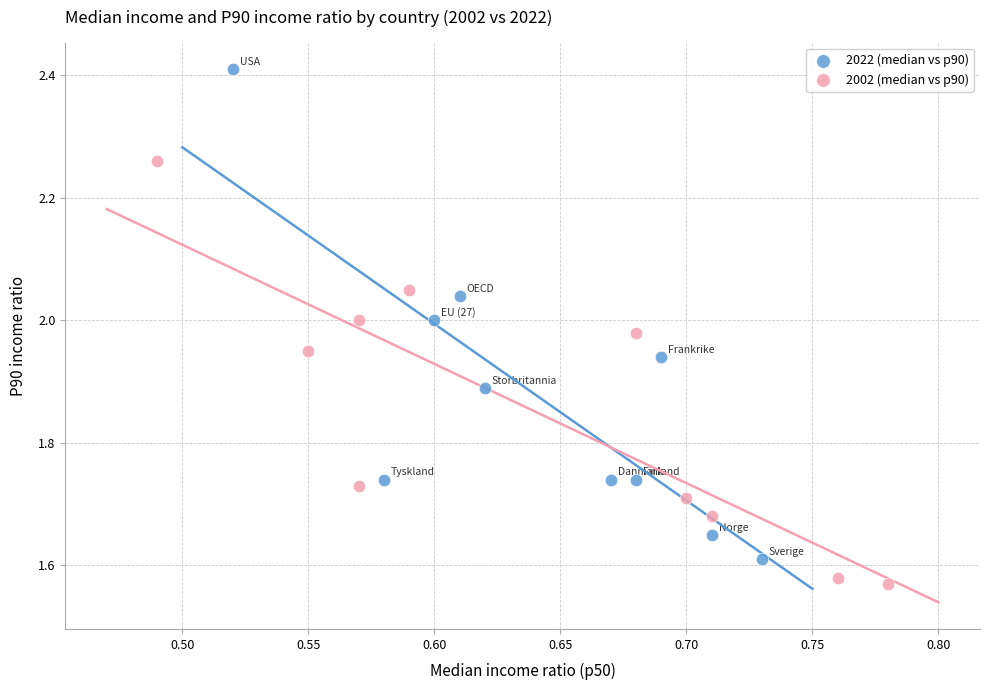

Which series reaches the minimum Y coordinate?

2002 (median vs p90)